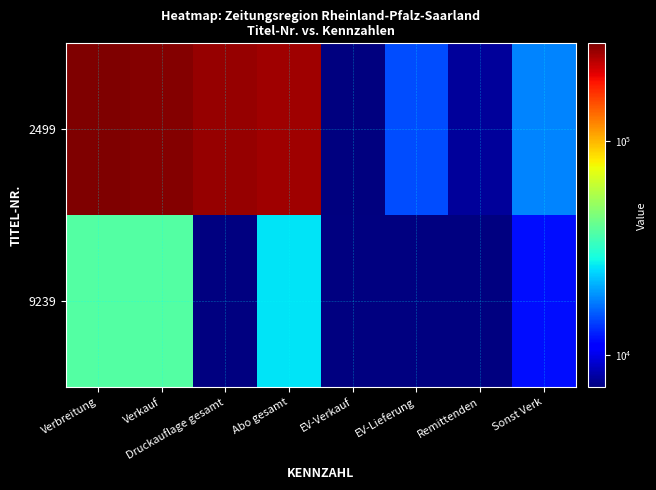

What is the spread (max minus min) of values at Remittenden?

7788